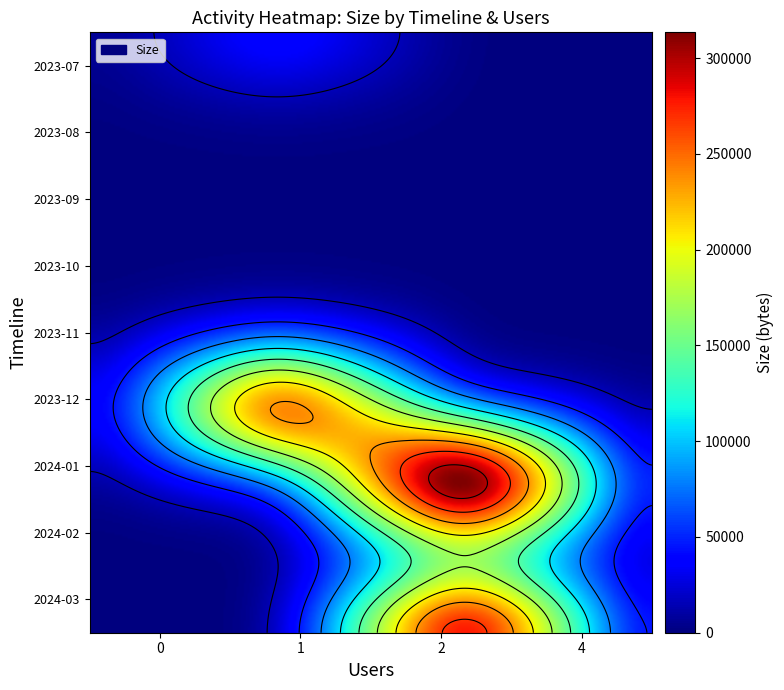

The value of 2024-03 at Users is 2. True or false?

True